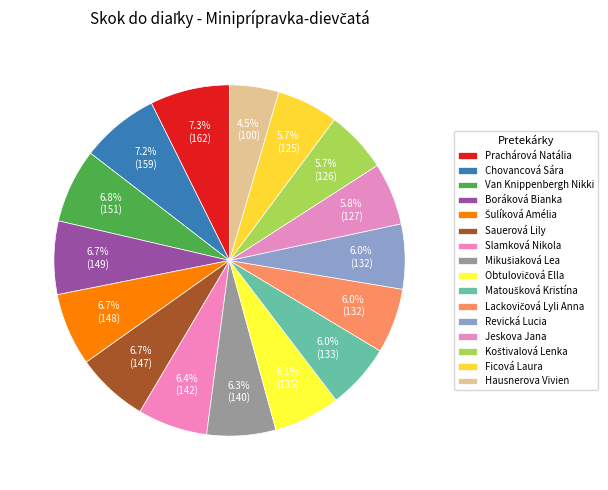

What percentage is the Šulíková Amélia slice, to the nearest percent?

7%